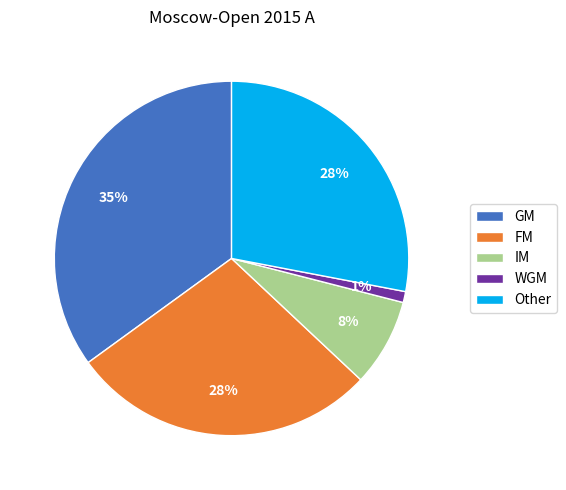

Is the sum of FM and GM greater than half?

Yes